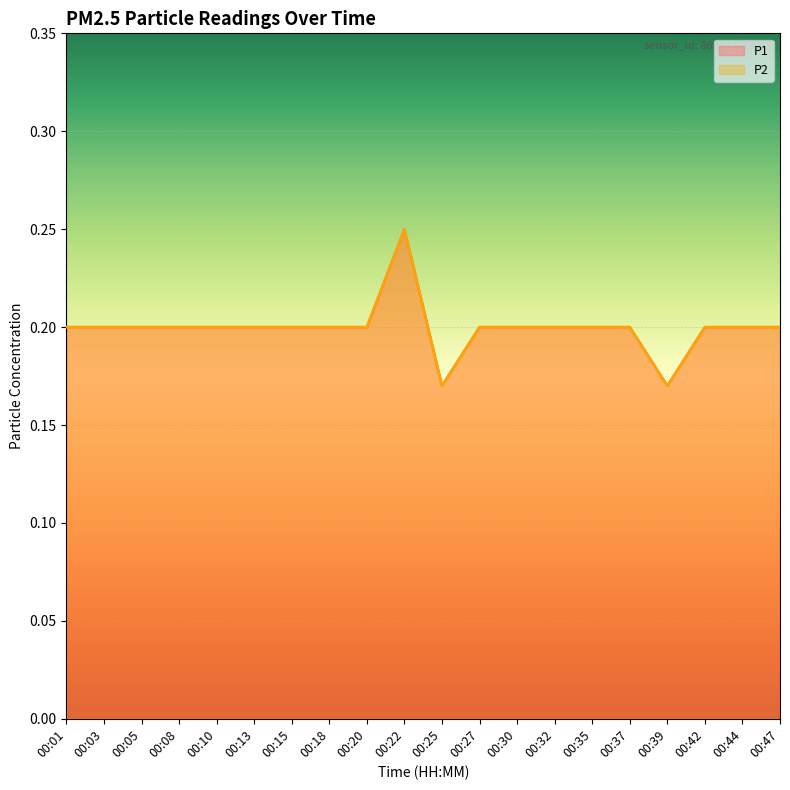

Which category has the lowest value across all series?

00:25